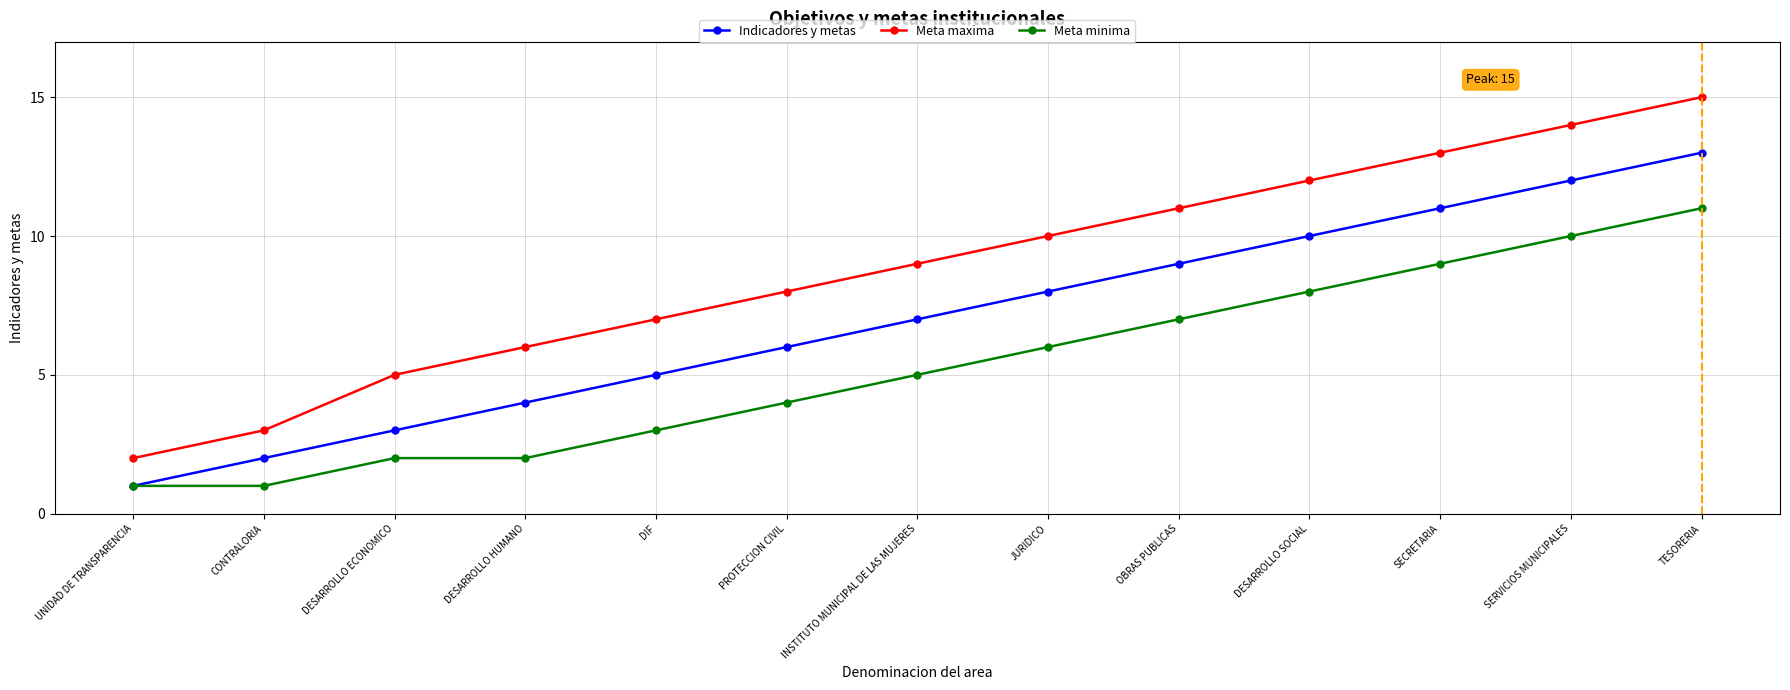

Is the value of Indicadores y metas at SECRETARIA greater than the value of Meta minima at DESARROLLO HUMANO?

Yes